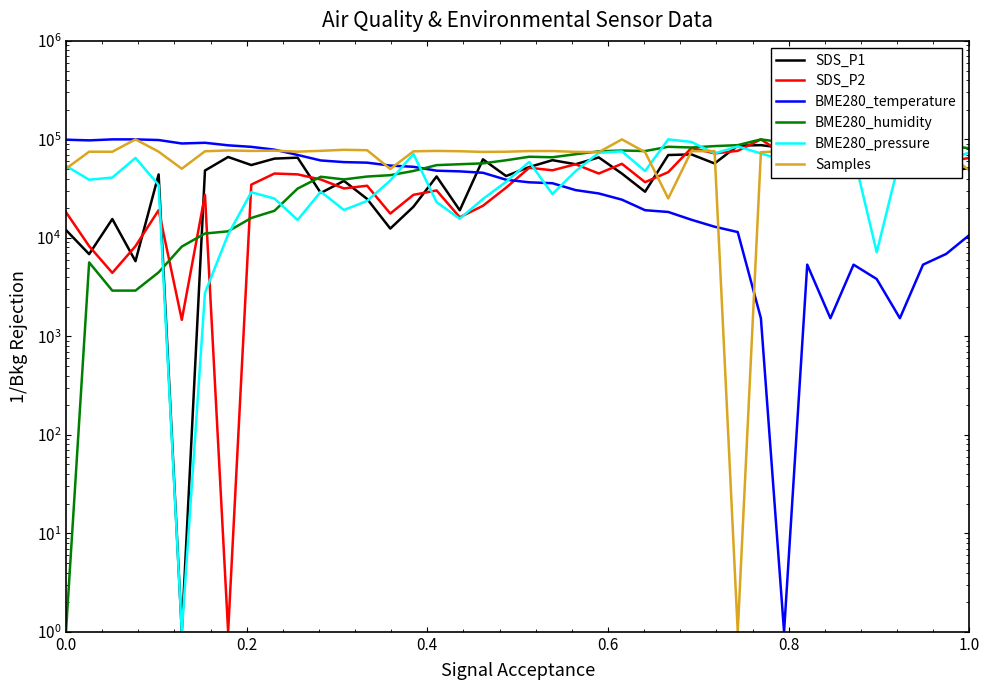

How many lines are shown in the chart?

6